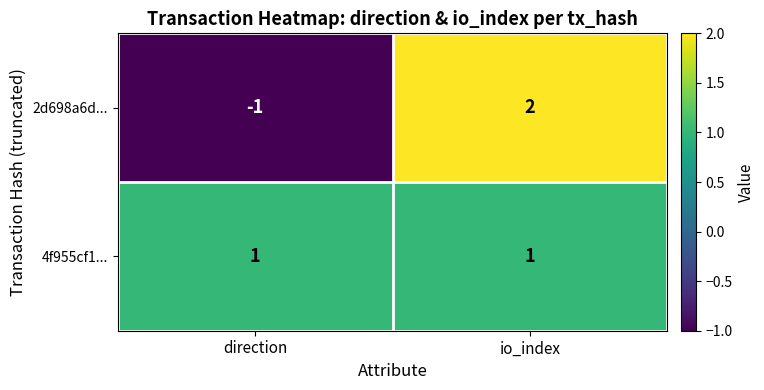

Which series has the largest range (max minus min)?

2d698a6d...